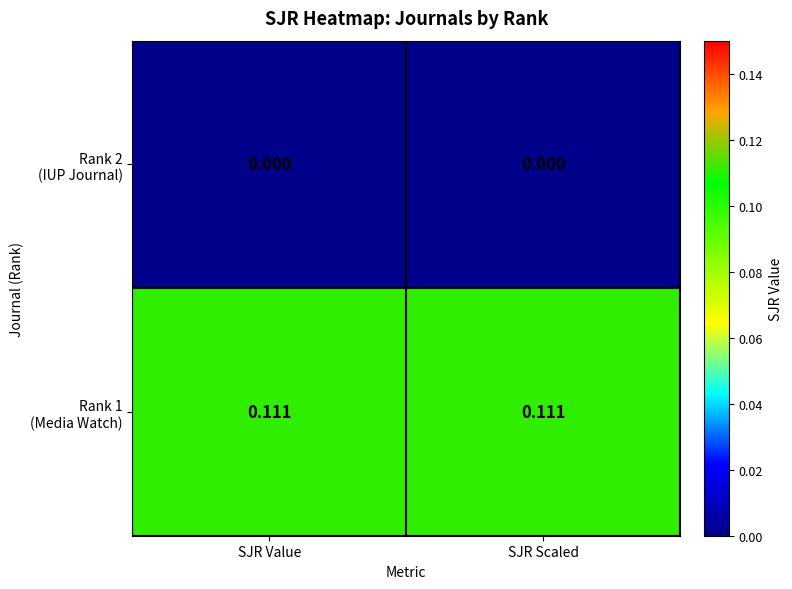

Which series has the largest total across all categories?

Rank 1 (Media Watch)